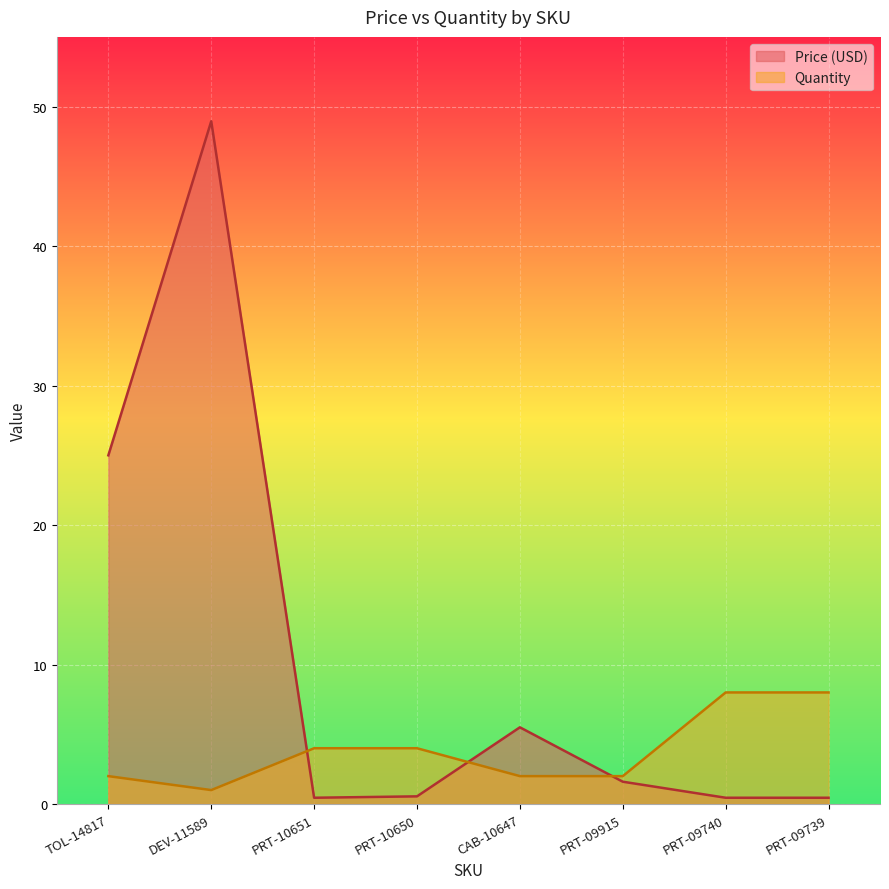

What is the sum of the Quantity values at DEV-11589 and PRT-10650?

5.0